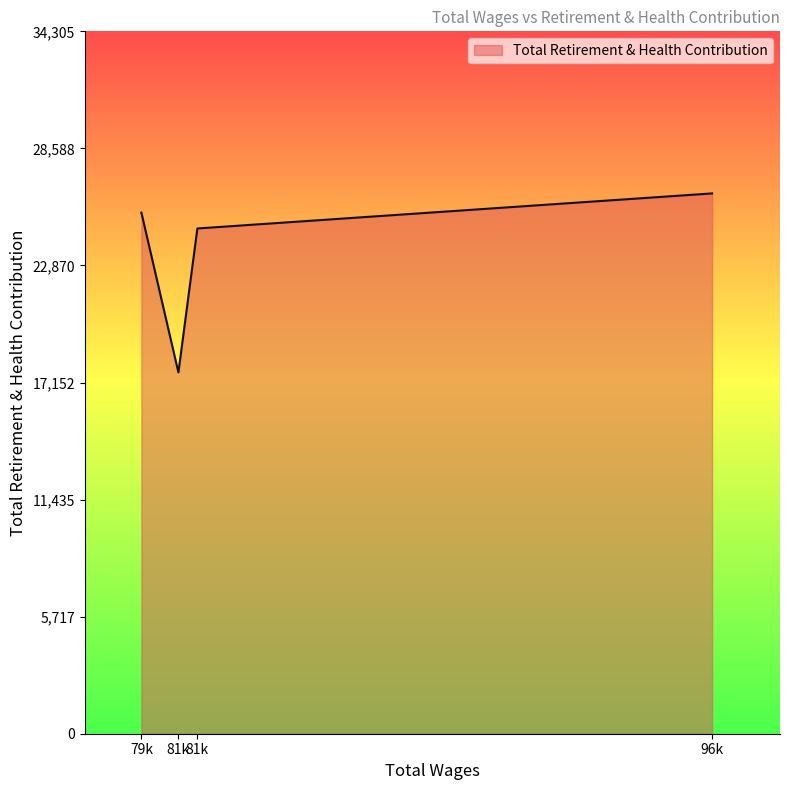

Does the chart have visible grid lines?

No